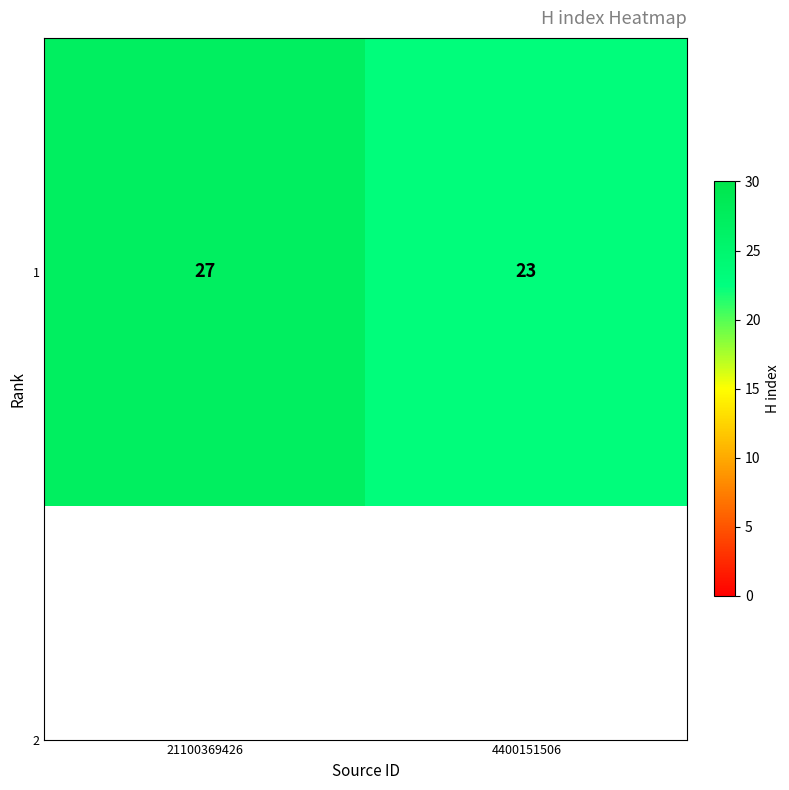

List the labels in order of value, smallest first.

4400151506, 21100369426